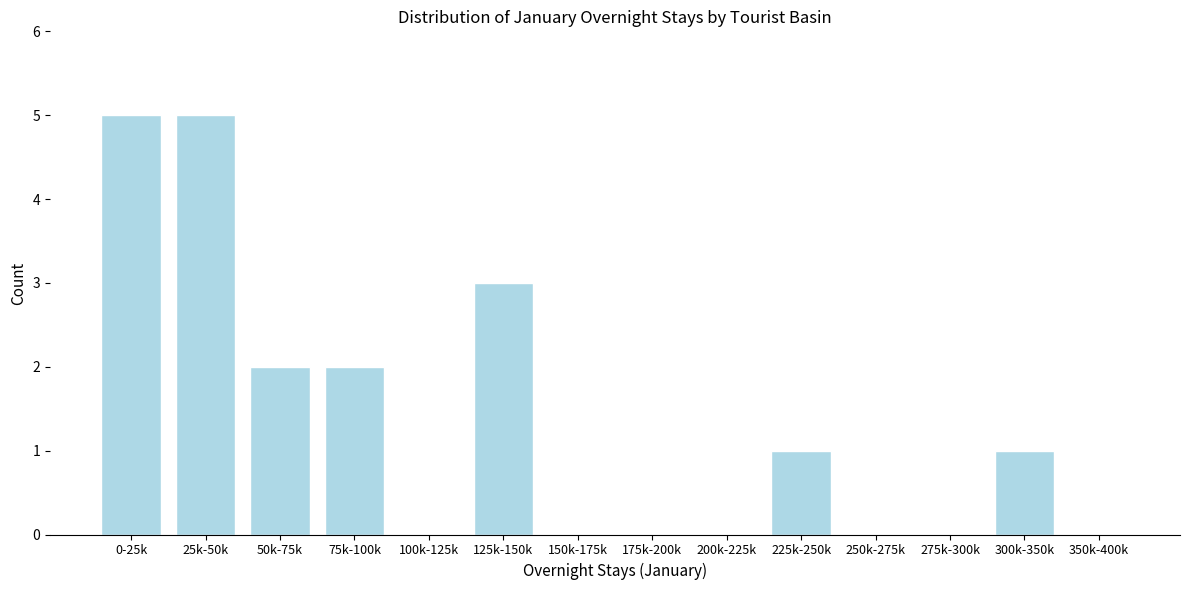

Reading left to right, what are all the values shown in this chart?

0-25k=5	25k-50k=5	50k-75k=2	75k-100k=2	100k-125k=0	125k-150k=3	150k-175k=0	175k-200k=0	200k-225k=0	225k-250k=1	250k-275k=0	275k-300k=0	300k-350k=1	350k-400k=0